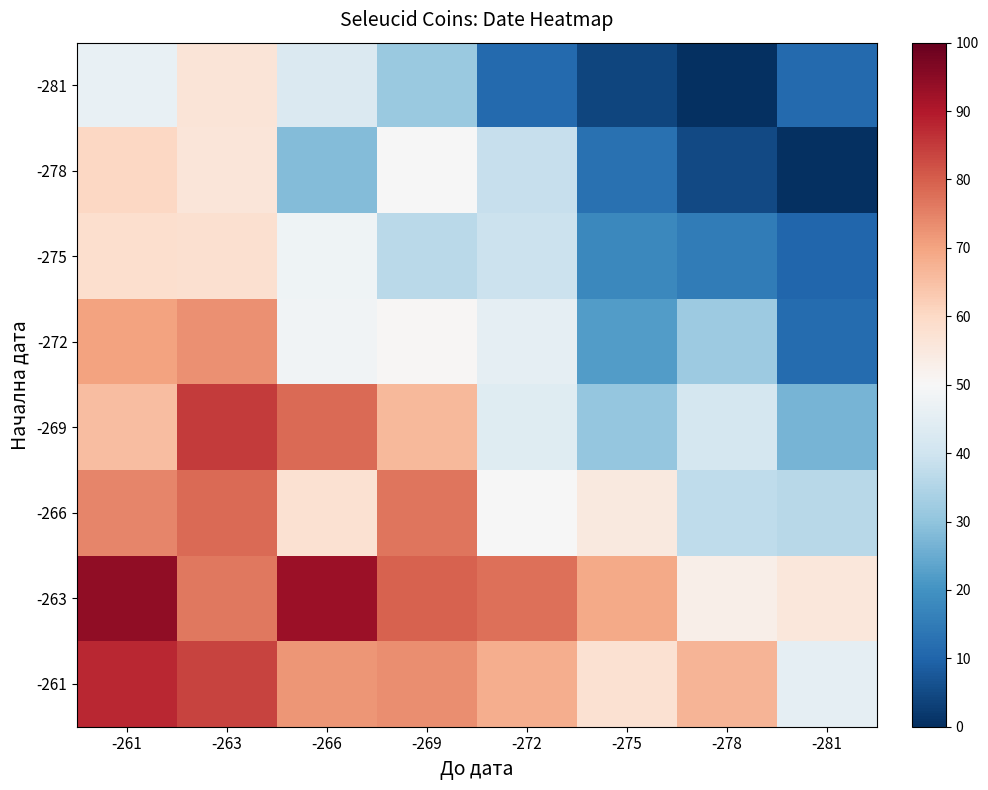

Which series has the largest total across all categories?

-263